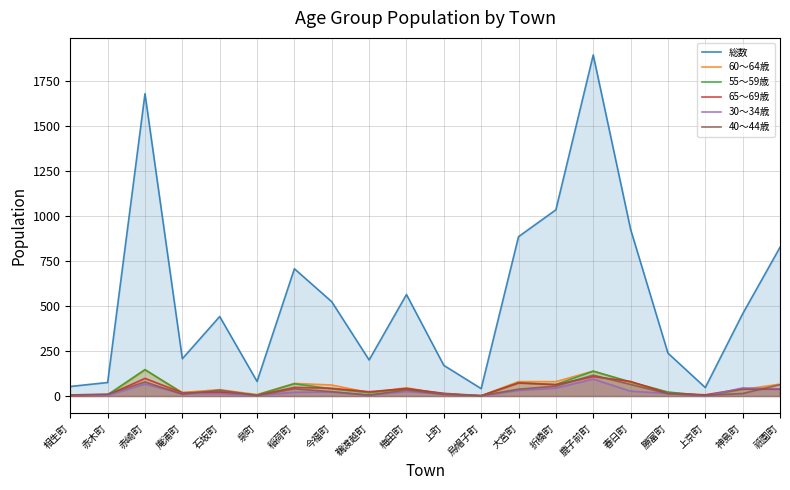

The value of 総数 at 赤崎町 is 2559. True or false?

False